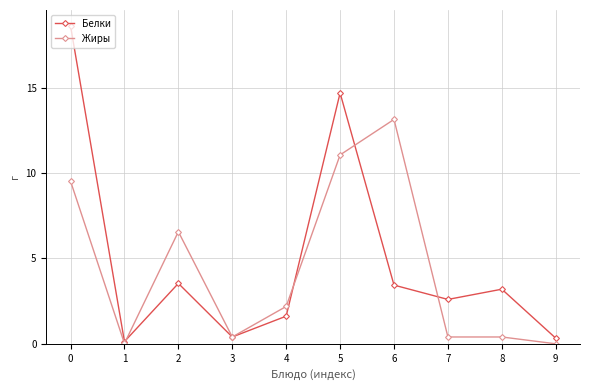

How many values in the Жиры series are below 2?

5